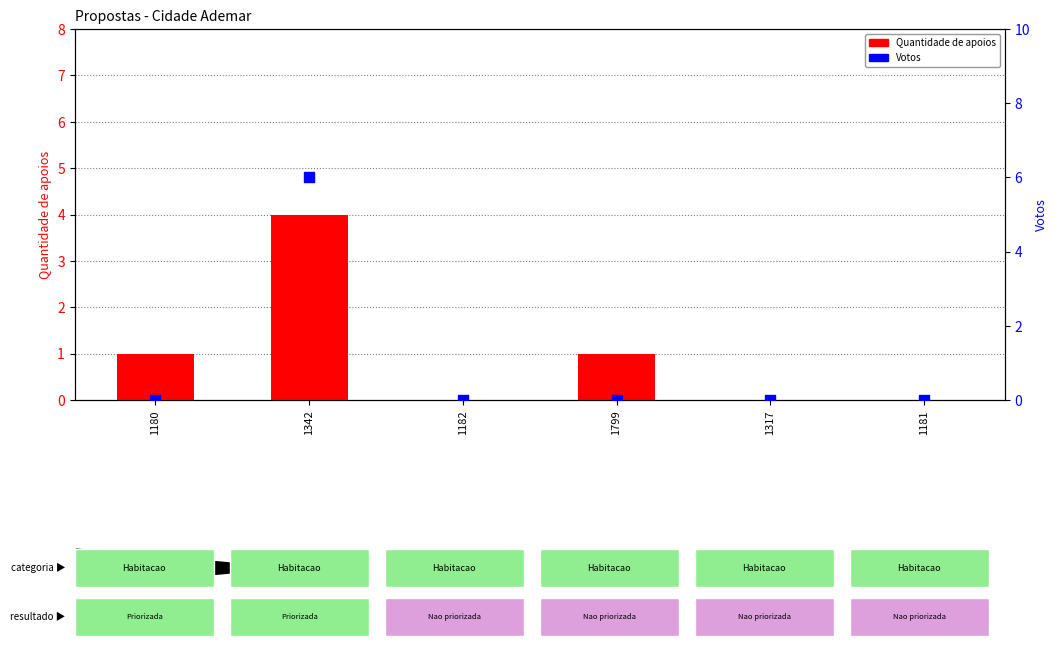

Which series has the largest total across all categories?

Quantidade de apoios